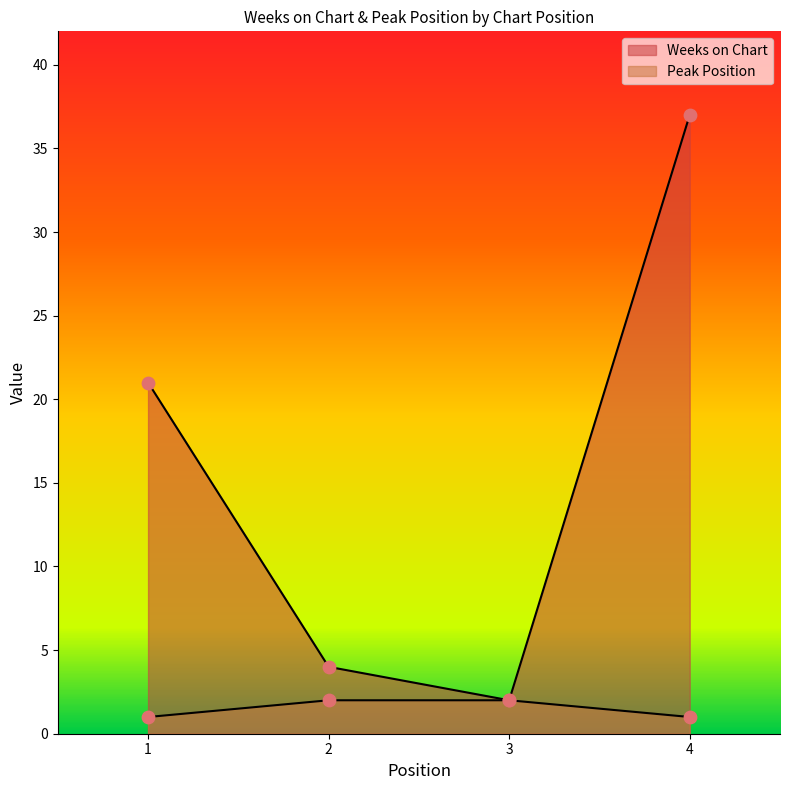

Which series has the largest total across all categories?

Weeks on Chart